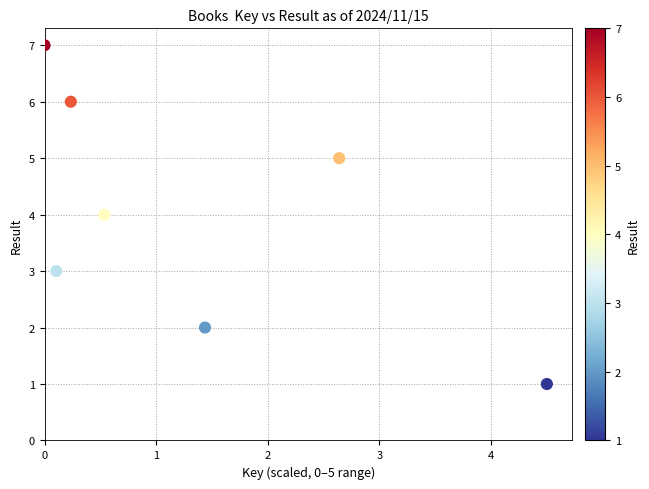

What is the range of Y values (max minus min)?

6